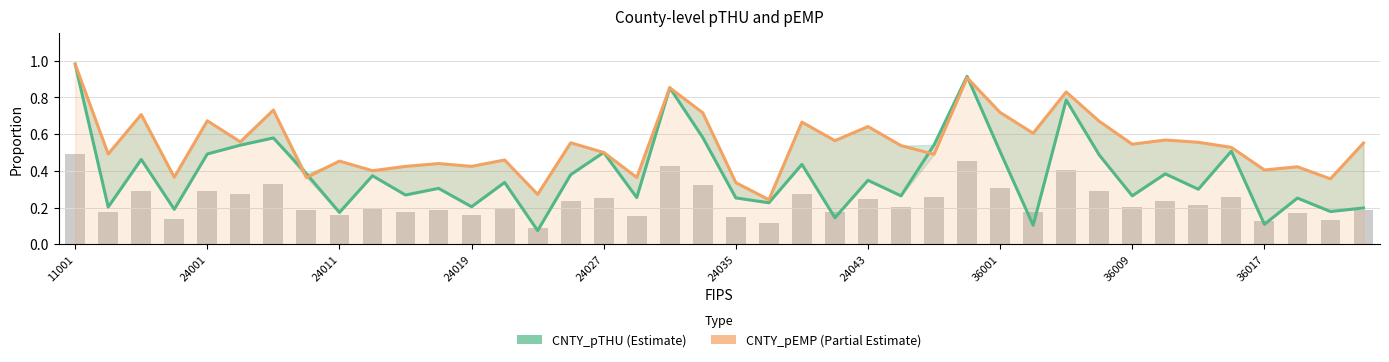

Is the value of CNTY_pTHU at 19 greater than the value of CNTY_pEMP at 20?

Yes